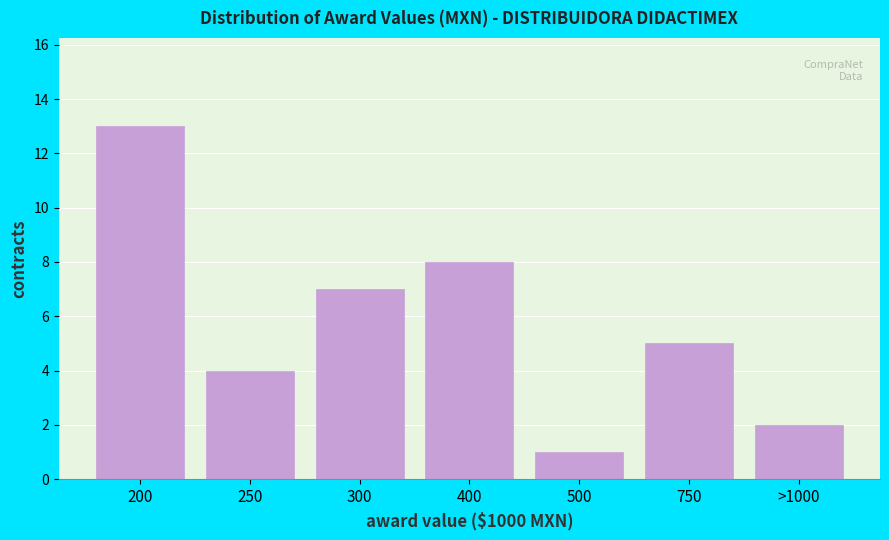

Reading left to right, list all the values displayed in this chart.

13	4	7	8	1	5	2